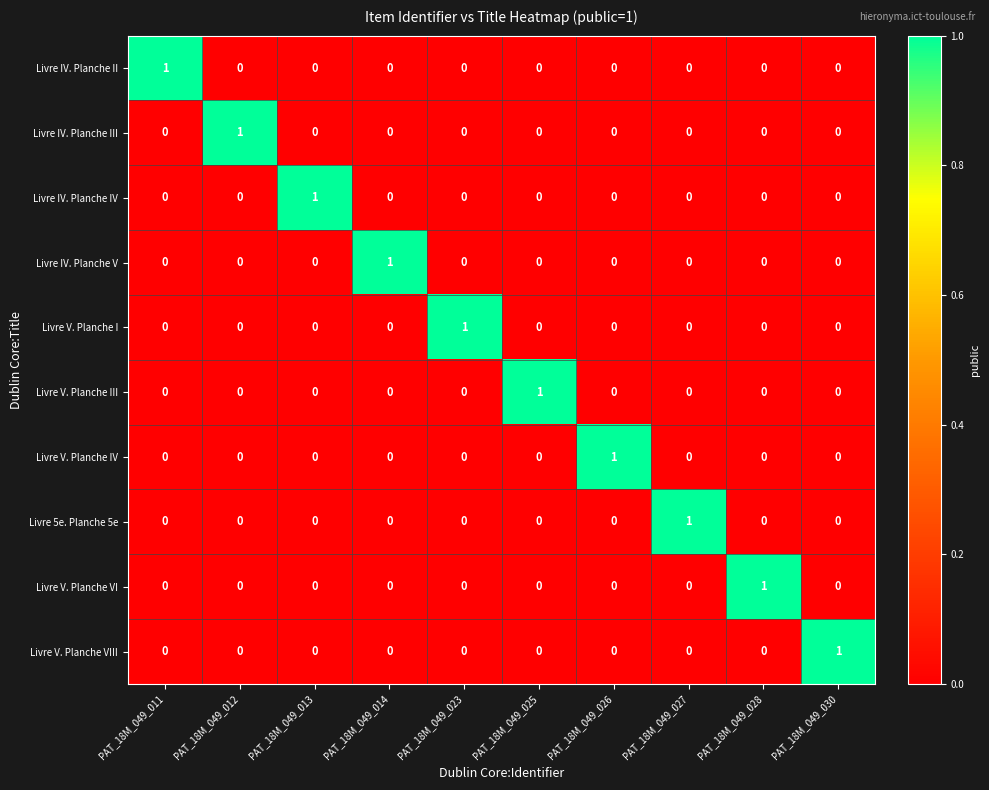

Is it true that Livre IV. Planche III equals 0 at PAT_18M_049_025?

True